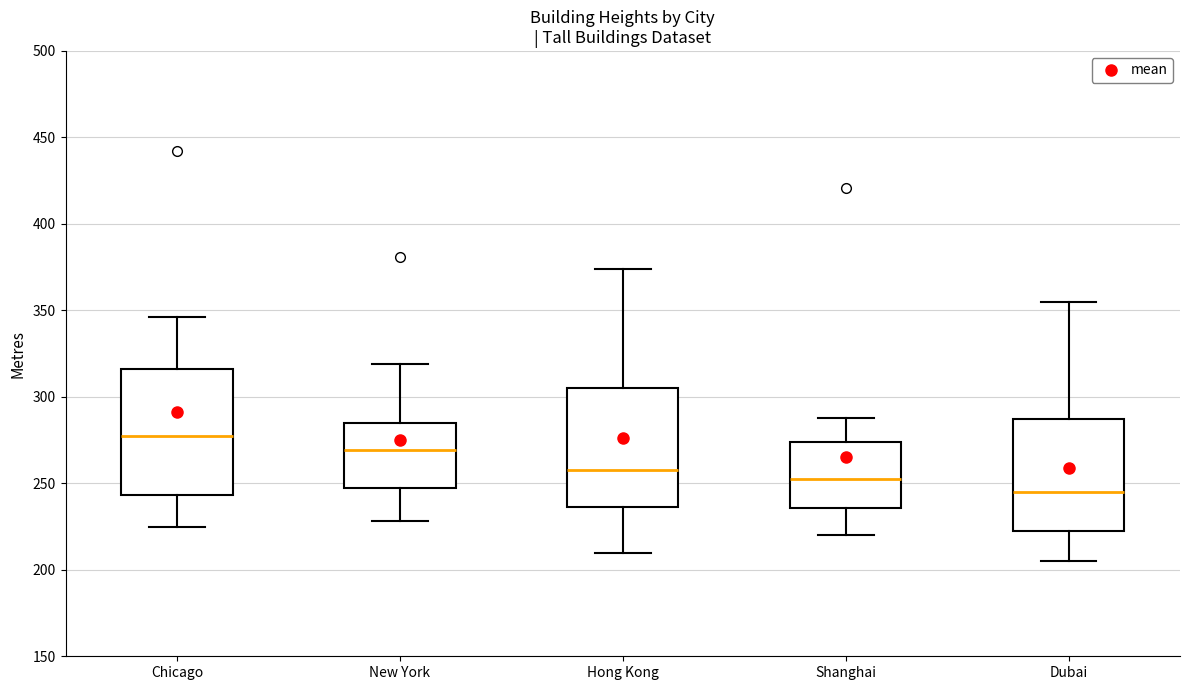

Which box's median line is the highest?

Chicago